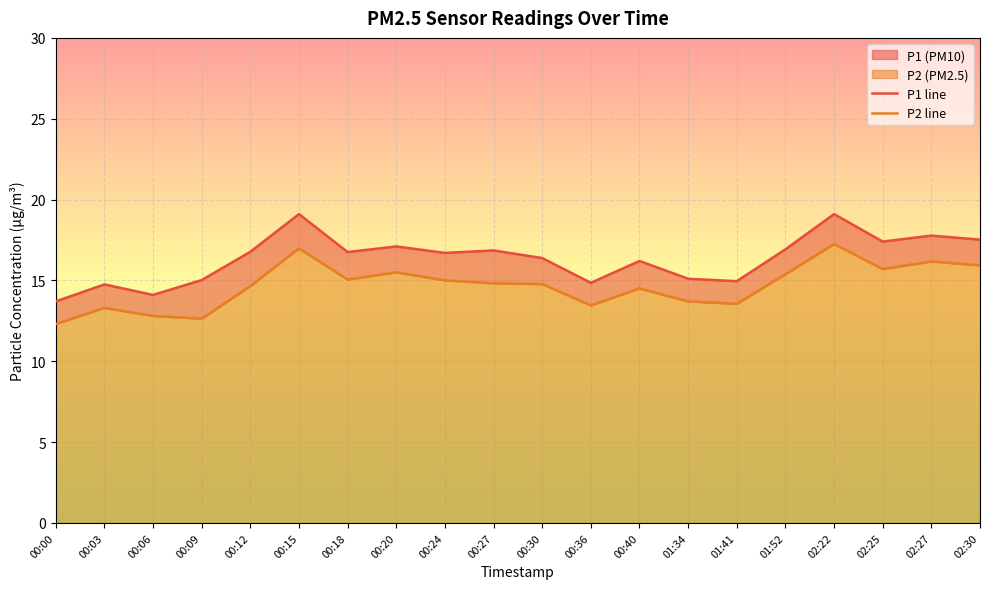

Which has a higher value, 00:36 or 00:40?

00:40